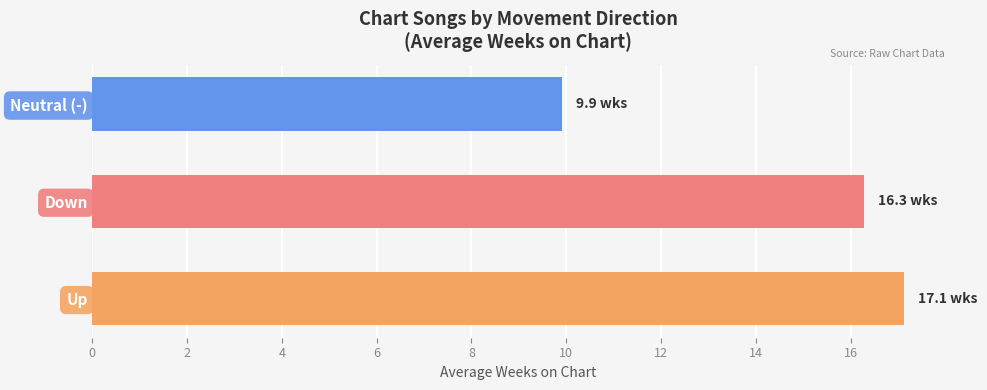

What is the minimum value shown in the chart?

9.9